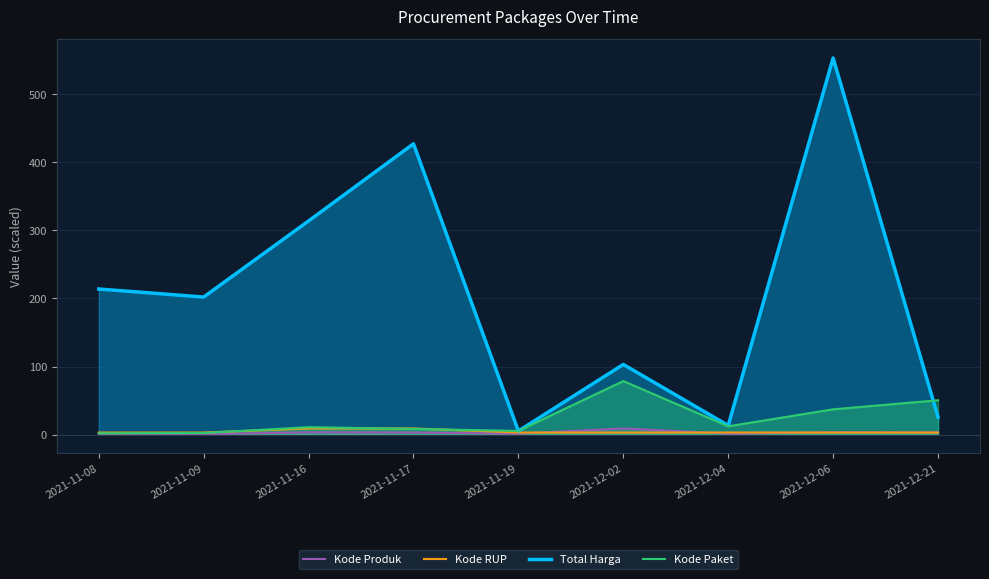

Which label corresponds to the smallest value in the chart?

2021-11-09